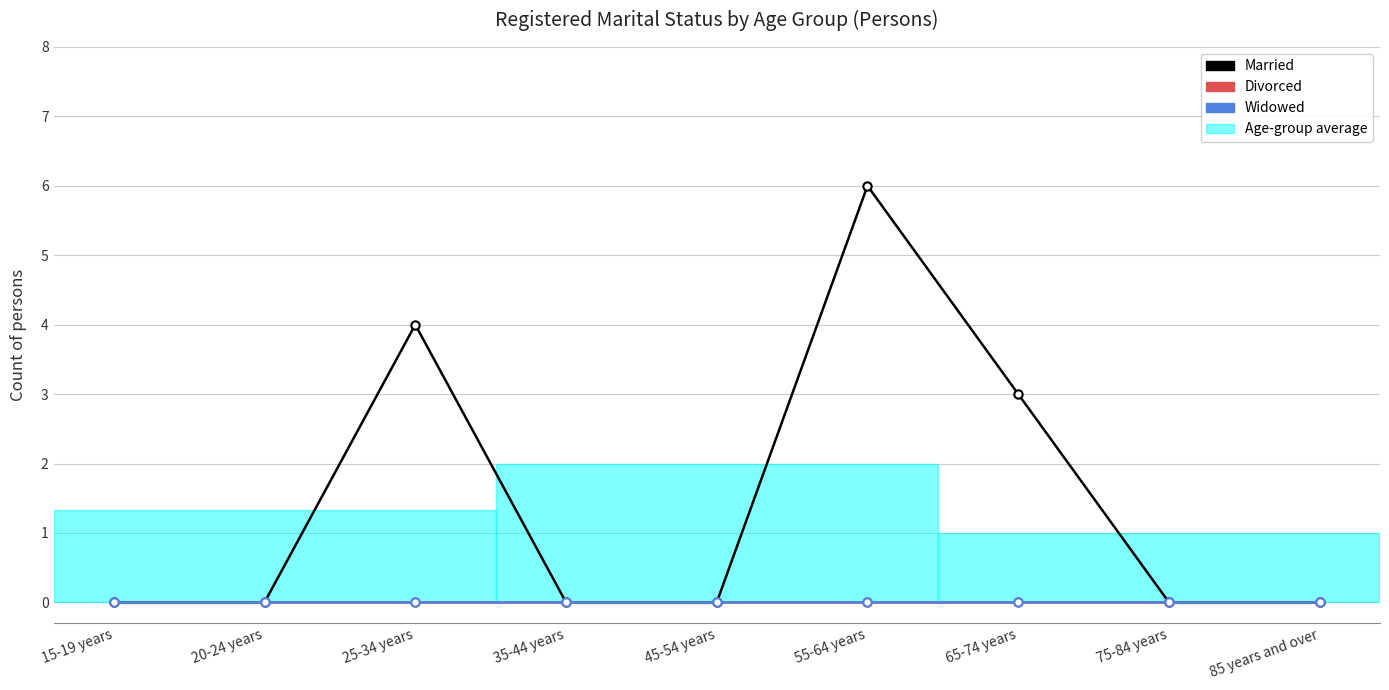

Reading left to right, transcribe all the data shown in this chart.

Married: 0	0	4	0	0	6	3	0	0
Divorced: 0	0	0	0	0	0	0	0	0
Widowed: 0	0	0	0	0	0	0	0	0